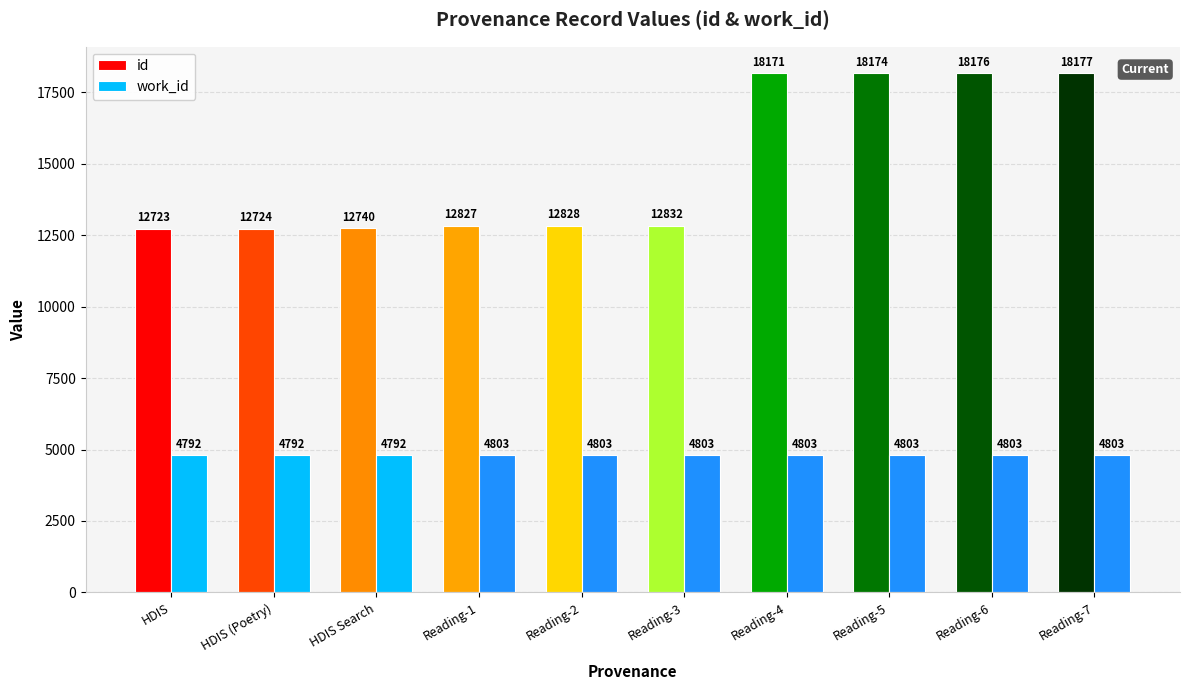

Which label corresponds to the largest value in the chart?

Reading-7